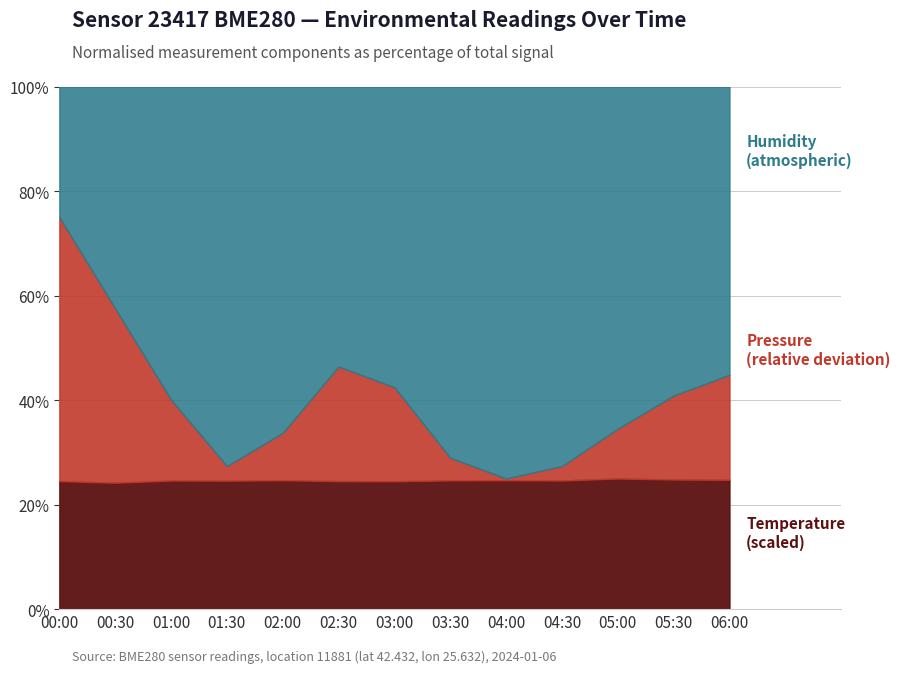

What is the total value across all series at 05:00?

100.0